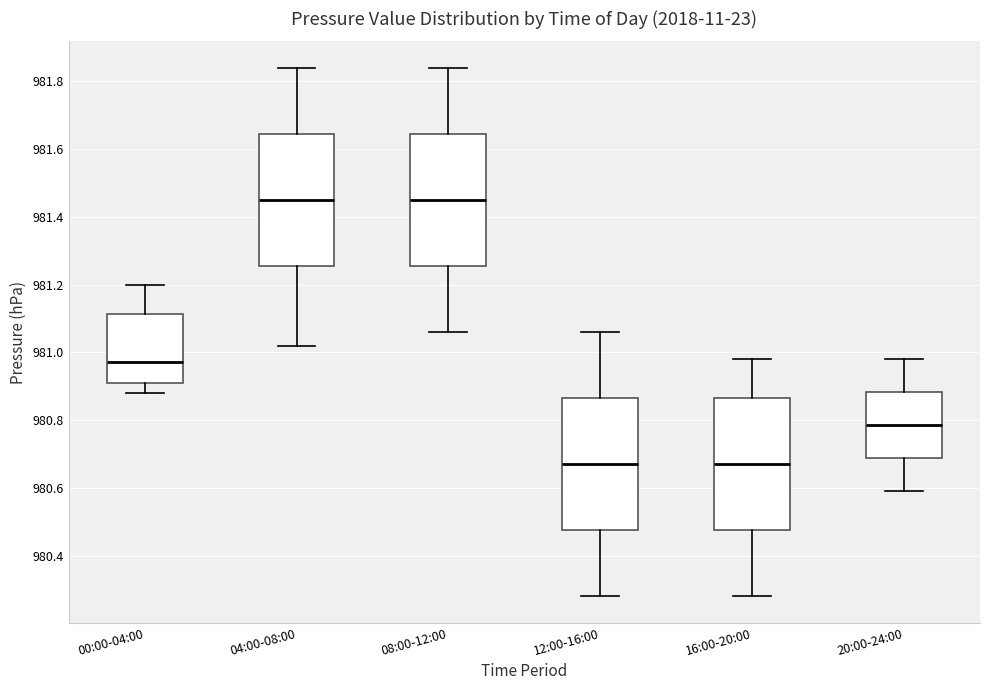

Reading left to right, read every box against the y-axis: the position of its median line, the range the box covers, and the ends of its whiskers. The values are not printed on the chart, so give them approximately, as read against the axis.

00:00-04:00: median 980.98, box 980.92 to 981.12, whiskers 980.88 to 981.20
04:00-08:00: median 981.46, box 981.26 to 981.64, whiskers 981.02 to 981.84
08:00-12:00: median 981.46, box 981.26 to 981.64, whiskers 981.06 to 981.84
12:00-16:00: median 980.68, box 980.48 to 980.86, whiskers 980.28 to 981.06
16:00-20:00: median 980.68, box 980.48 to 980.86, whiskers 980.28 to 980.98
20:00-24:00: median 980.78, box 980.68 to 980.88, whiskers 980.60 to 980.98